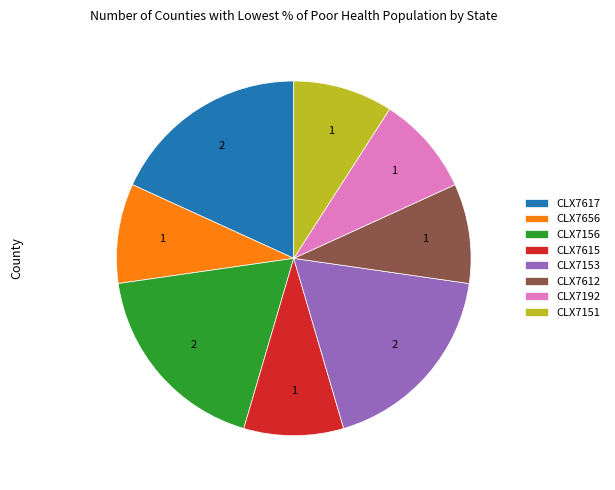

Is the sum of CLX7615 and CLX7151 greater than half?

No